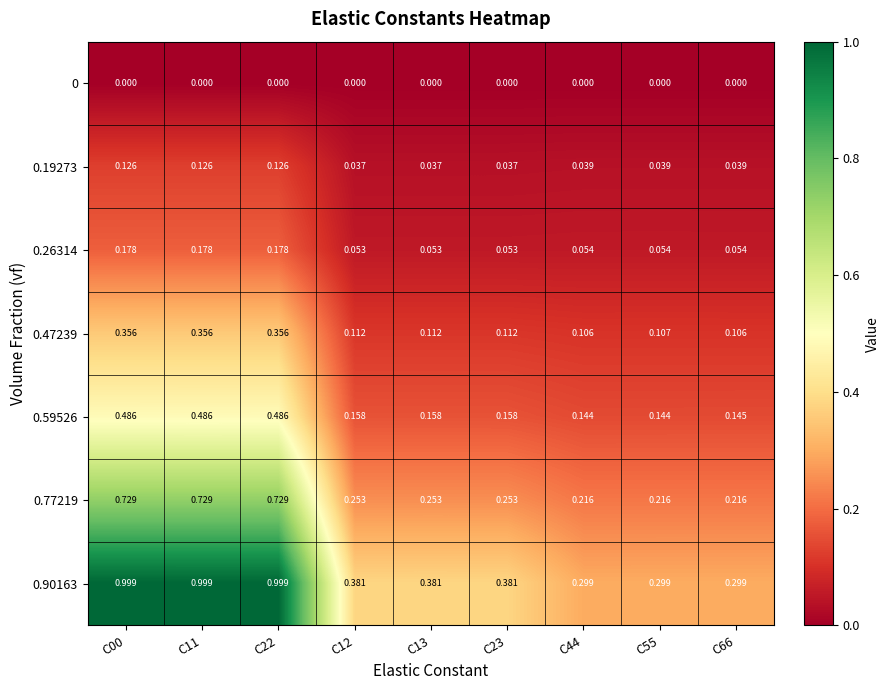

Is the value of 0.26314 at C23 greater than the value of 0.47239 at C12?

No